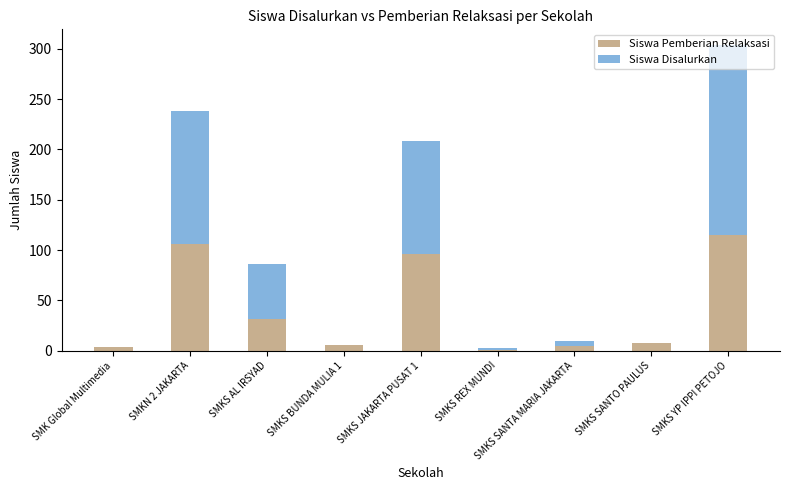

What is the highest value of the Siswa Pemberian Relaksasi series?

115